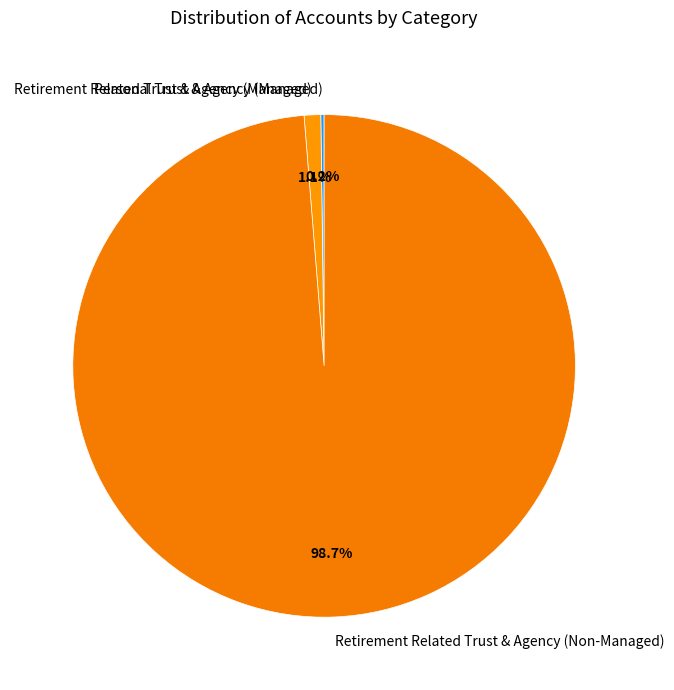

What percentage is NOT represented by Retirement Related Trust & Agency (Non-Managed)?

1.3%